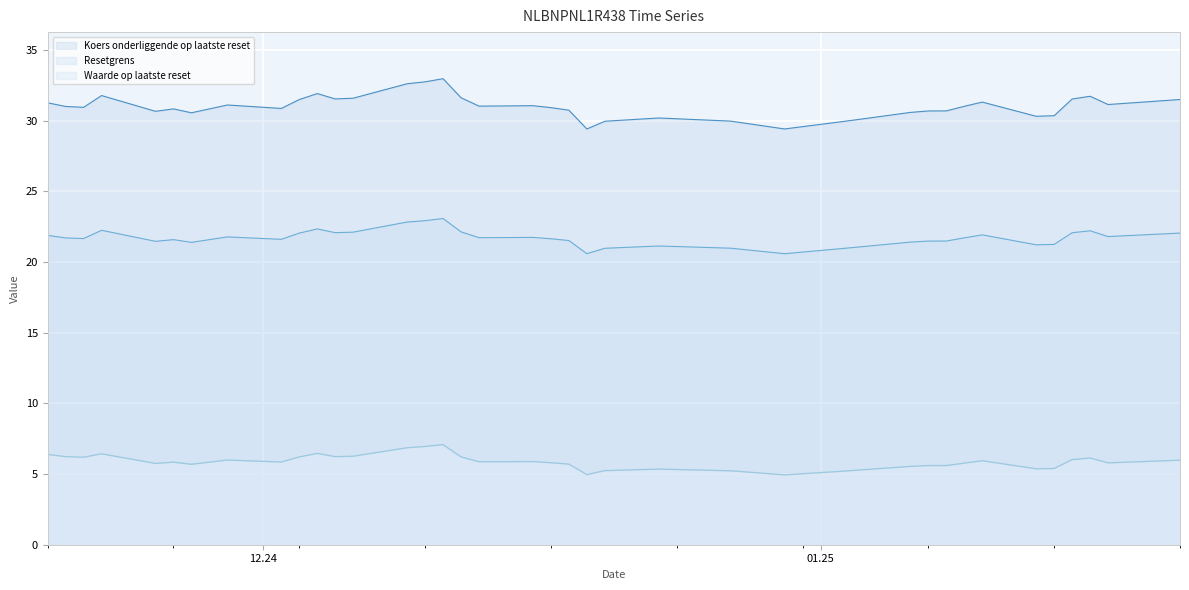

True or false: Waarde op laatste reset has a value of 5.4 at 2025-01-14.

True